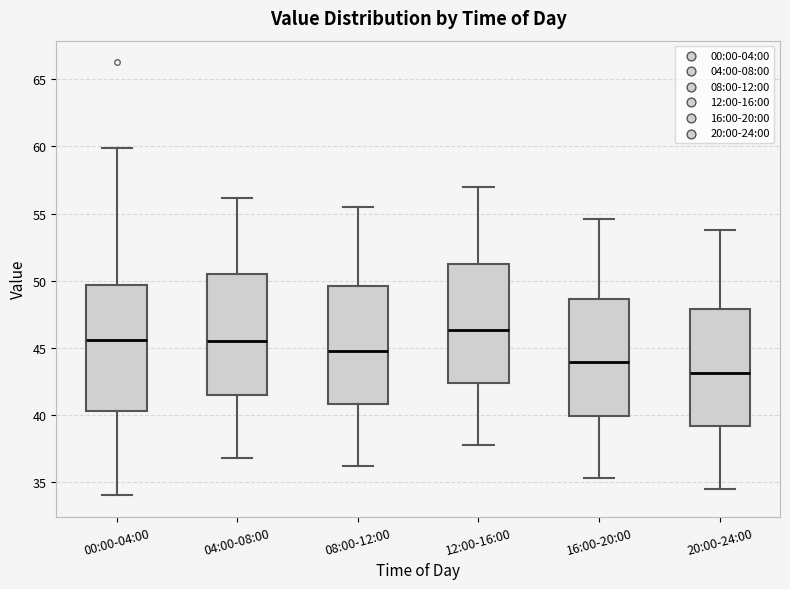

Where is the upper edge of the box for 20:00-24:00 on the y-axis? The values are not printed on the chart, so give them approximately, as read against the axis.

48.0